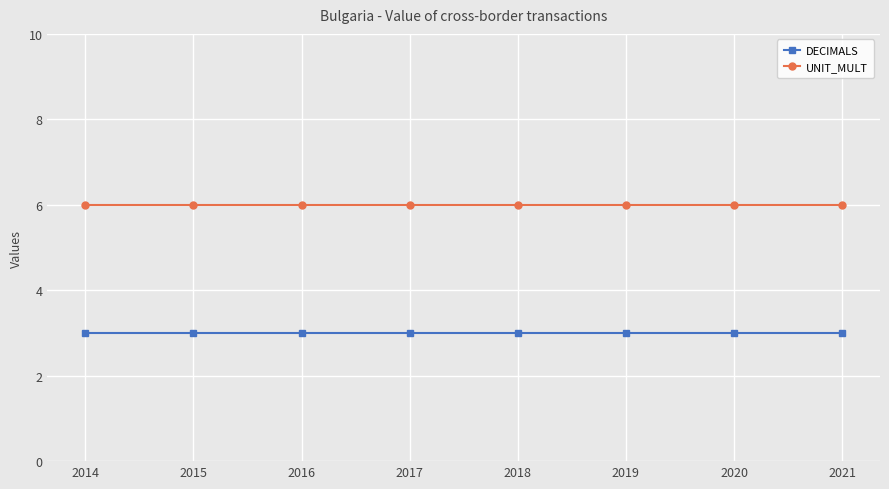

What is the spread (max minus min) of values at 2017?

3